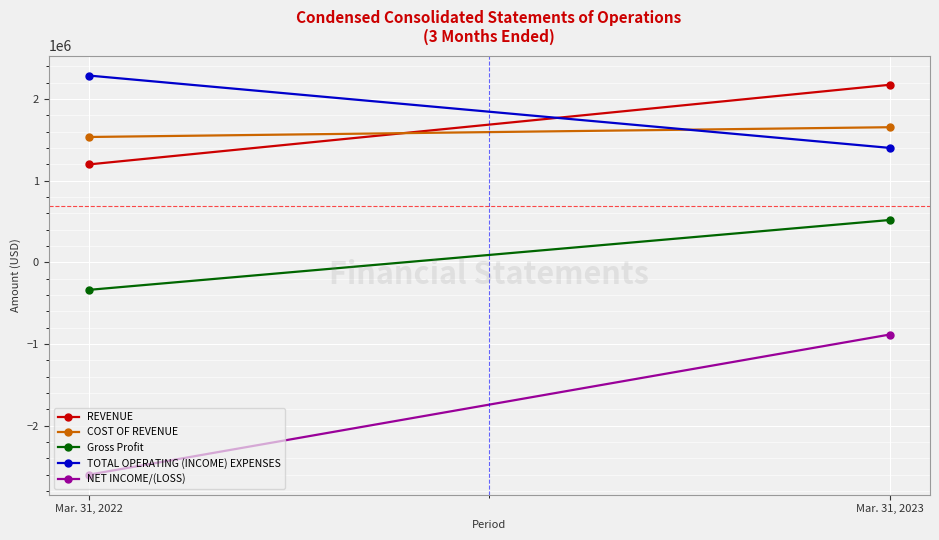

At which label does TOTAL OPERATING (INCOME) EXPENSES reach its minimum?

Mar. 31, 2023